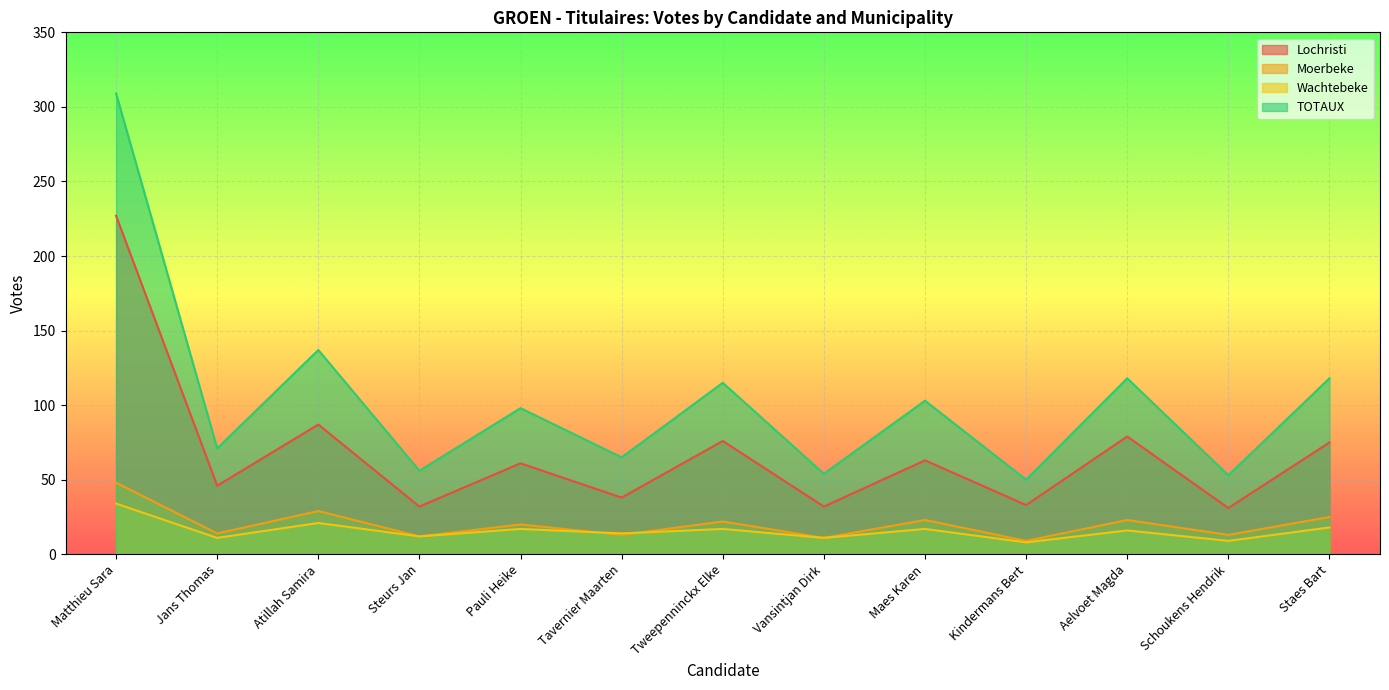

How many interior local peaks does the Wachtebeke series have?

5